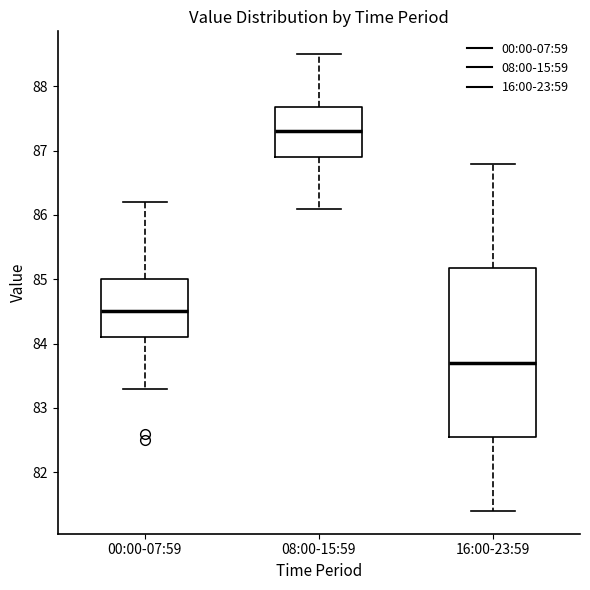

Reading left to right, transcribe this box plot: for each box, give where its median line is, the range the box spans, and where its two whiskers end, as read against the y-axis. The values are not printed on the chart, so give them approximately, as read against the axis.

00:00-07:59: median 84.5, box 84.1 to 85.0, whiskers 83.3 to 86.2
08:00-15:59: median 87.3, box 86.9 to 87.7, whiskers 86.1 to 88.5
16:00-23:59: median 83.7, box 82.6 to 85.2, whiskers 81.4 to 86.8